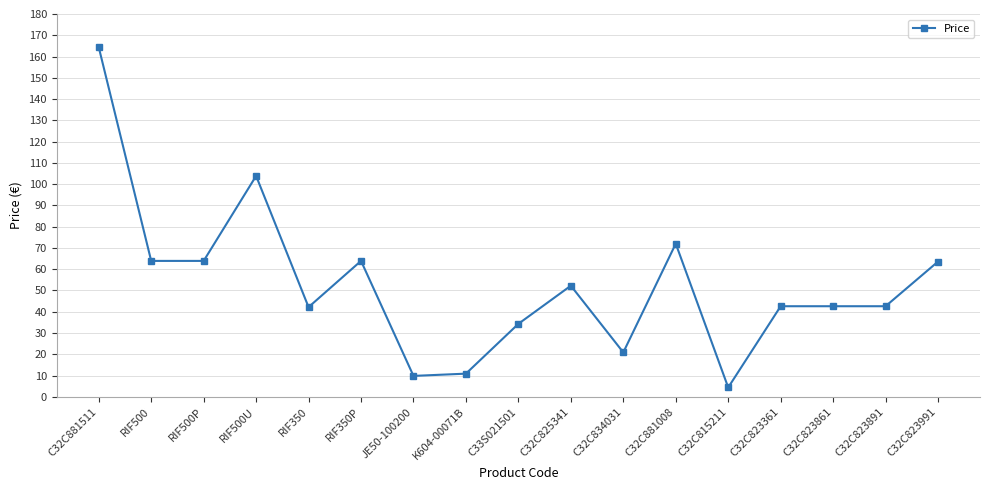

What is the value of the 13th point from the left?

4.4